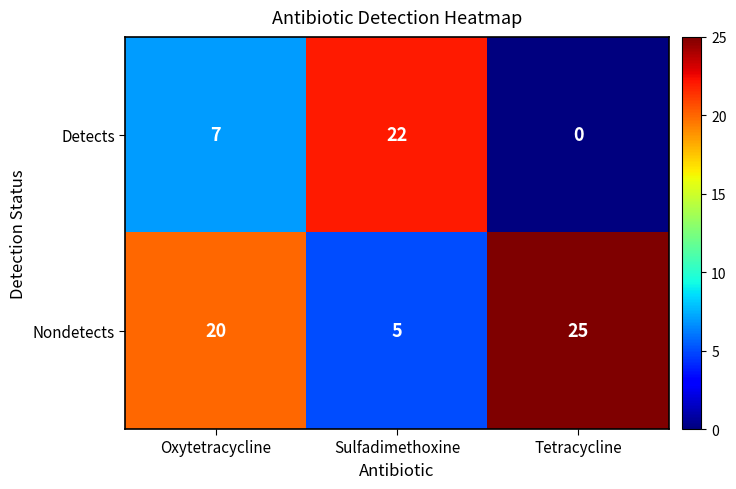

How many data points does each series have?

3